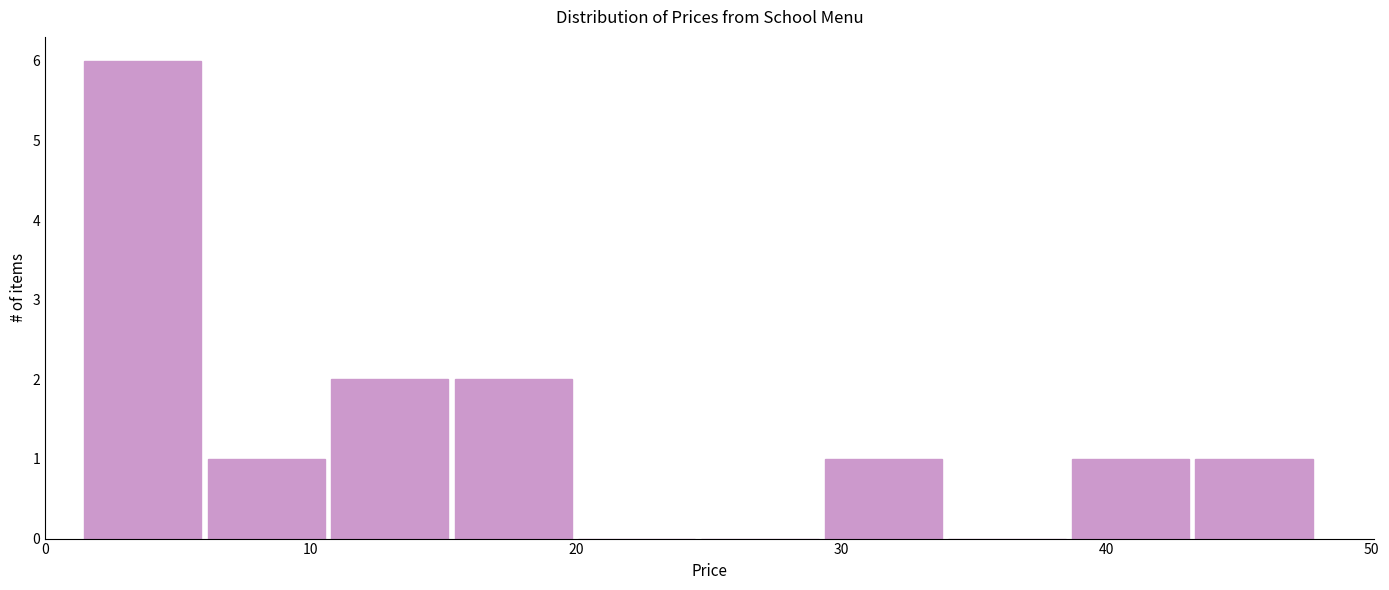

Reading left to right, transcribe this chart: for each bar, give the range it covers on the x-axis and its height. Neither the bar edges nor the heights are printed on the chart, so give them approximately, as read against the axes.

1 to 6: 6
6 to 11: 1
11 to 15: 2
15 to 20: 2
20 to 25: 0
25 to 29: 0
29 to 34: 1
34 to 39: 0
39 to 43: 1
43 to 48: 1